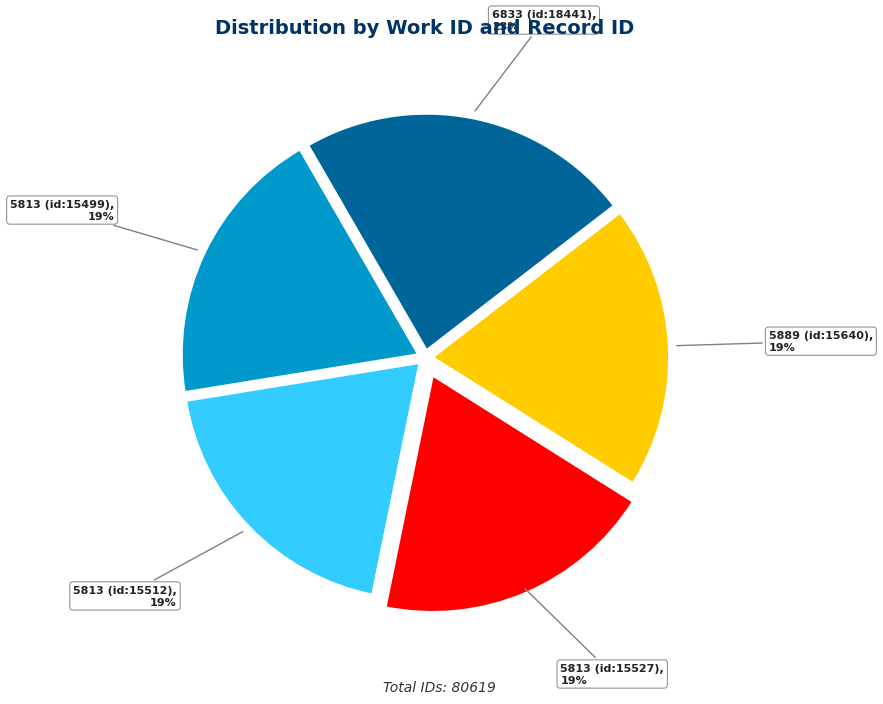

To the nearest percent, what portion does 5813 (id:15527) represent?

19%